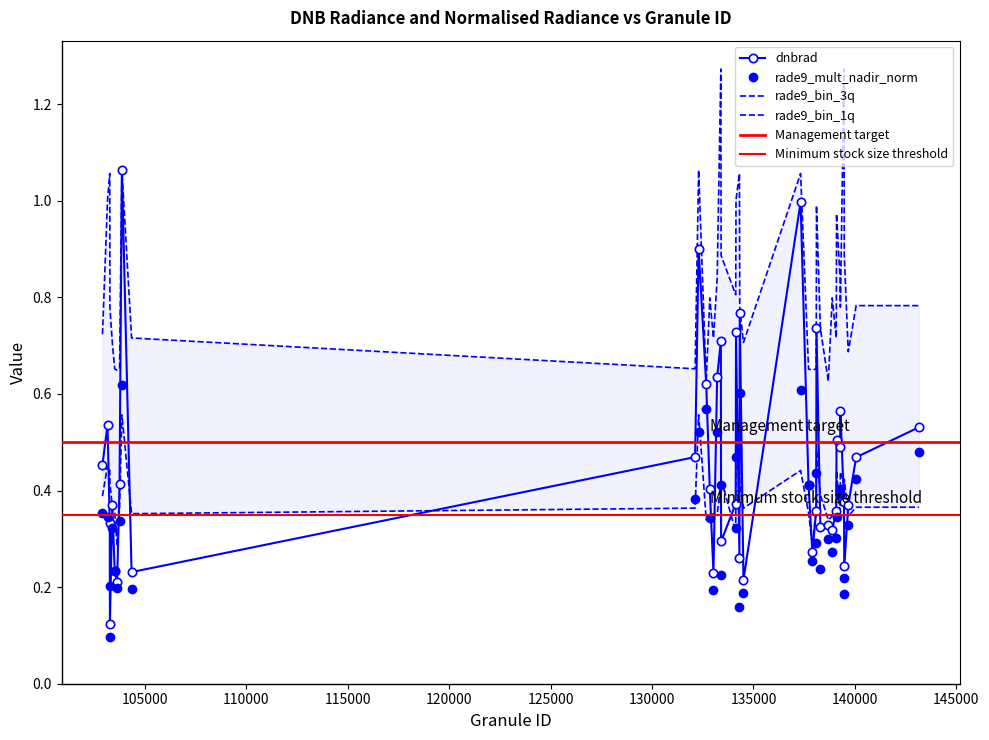

At how many categories does at least one series exceed 0?

40